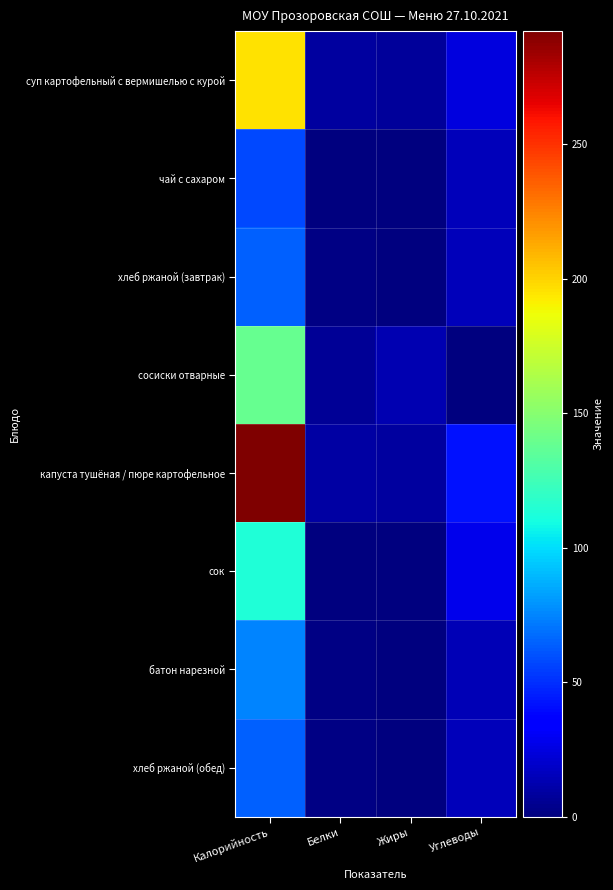

Reading left to right, what are all the values shown in this chart?

суп картофельный с вермишелью с курой: Калорийность=195.9	Белки=9.0	Жиры=7.8	Углеводы=24.0
чай с сахаром: Калорийность=57.2	Белки=0.2	Жиры=0.0	Углеводы=15.4
хлеб ржаной (завтрак): Калорийность=64.2	Белки=2.0	Жиры=0.2	Углеводы=15.0
сосиски отварные: Калорийность=138.5	Белки=6.2	Жиры=12.7	Углеводы=0.0
капуста тушёная / пюре картофельное: Калорийность=292.0	Белки=10.0	Жиры=9.0	Углеводы=42.0
сок: Калорийность=114.0	Белки=0.2	Жиры=0.2	Углеводы=28.2
батон нарезной: Калорийность=75.0	Белки=2.0	Жиры=1.0	Углеводы=14.0
хлеб ржаной (обед): Калорийность=64.2	Белки=2.0	Жиры=0.2	Углеводы=15.0